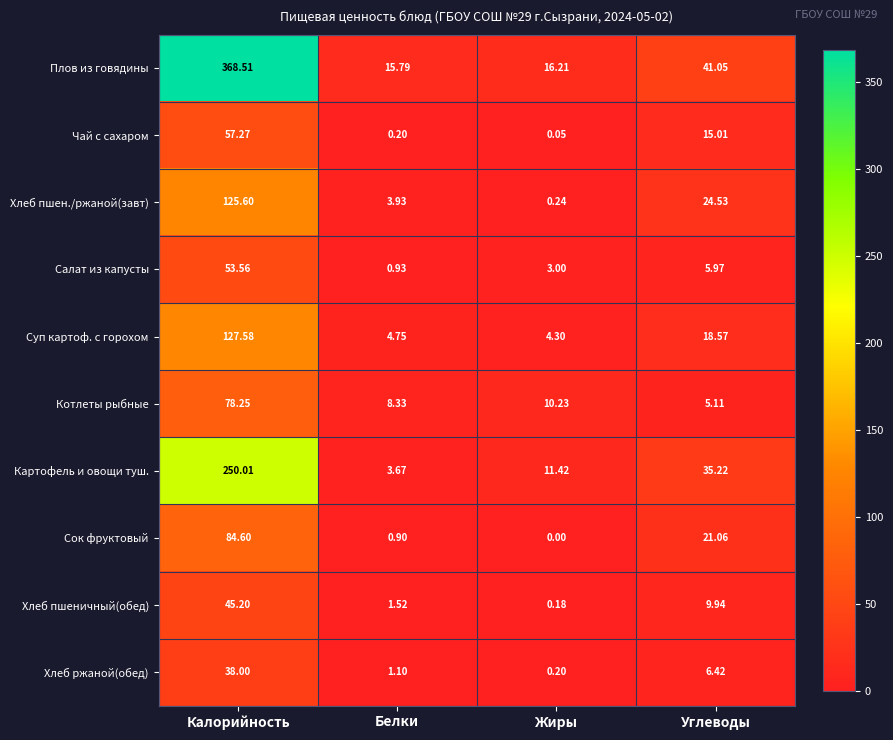

What is the total value across all series at Углеводы?

182.9